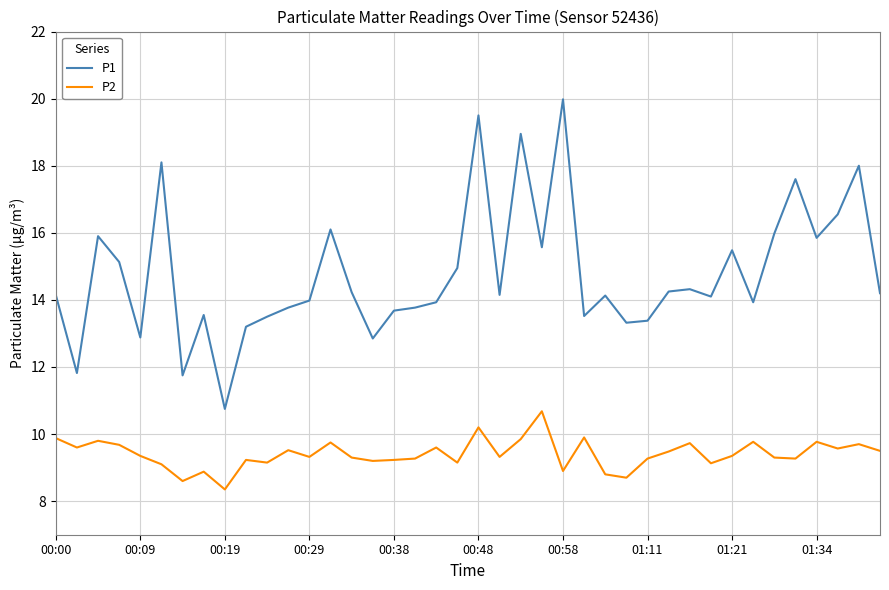

Which series has the largest total across all categories?

P1